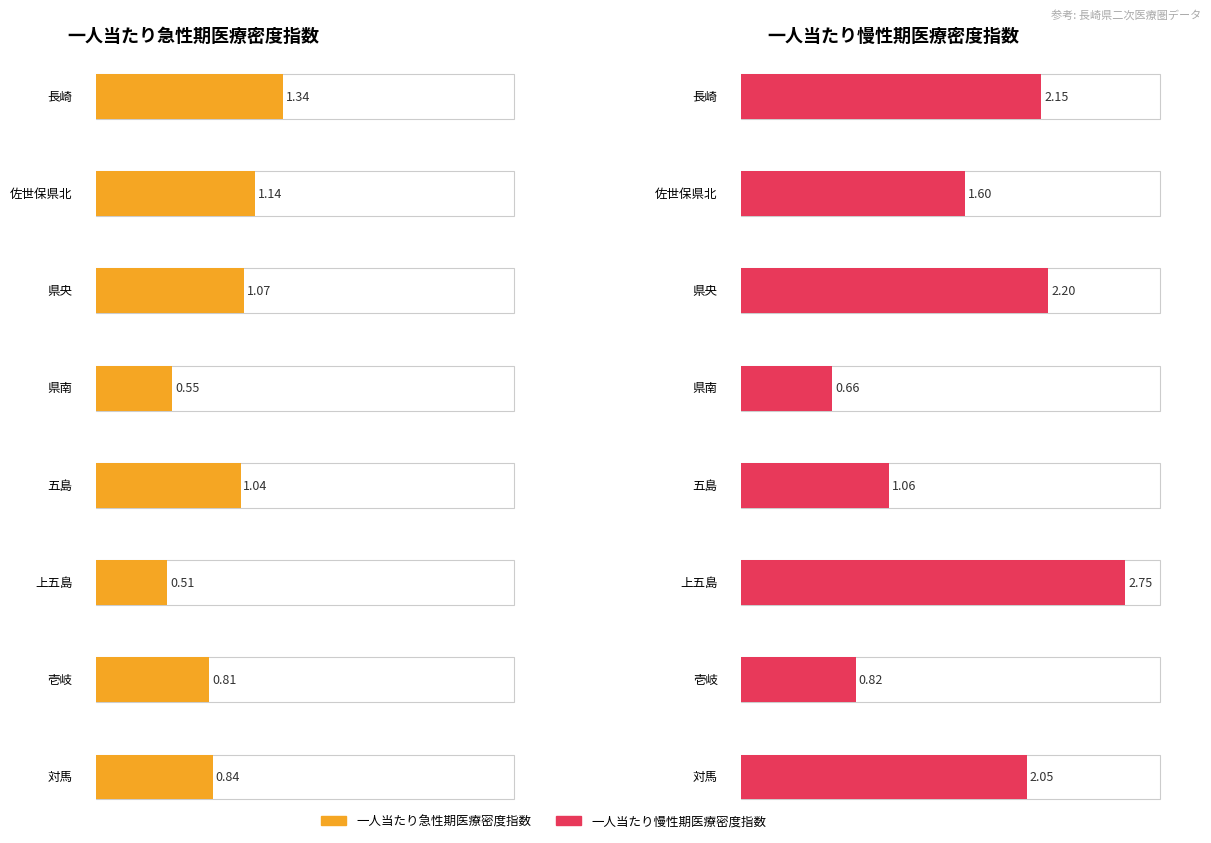

How many data points in 一人当たり急性期医療密度指数 are above 1?

4